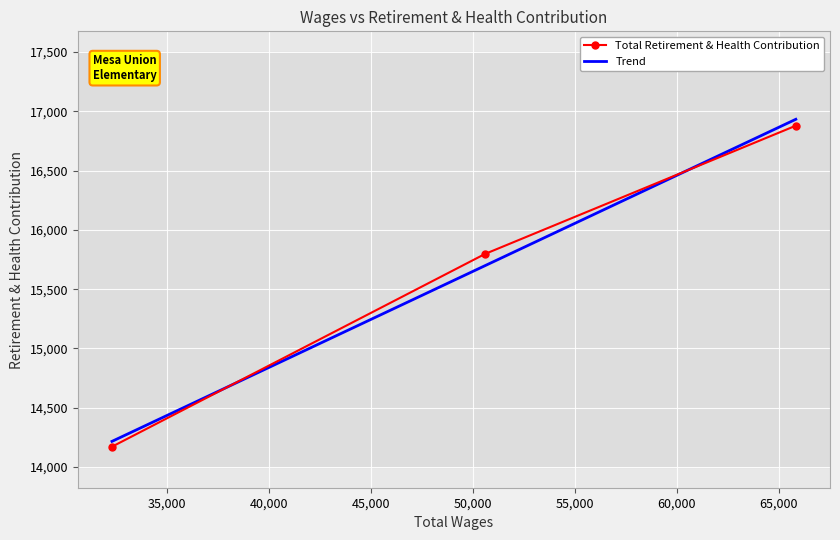

Rank the categories by value from lowest to highest.

32290.0, 50589.0, 65837.0